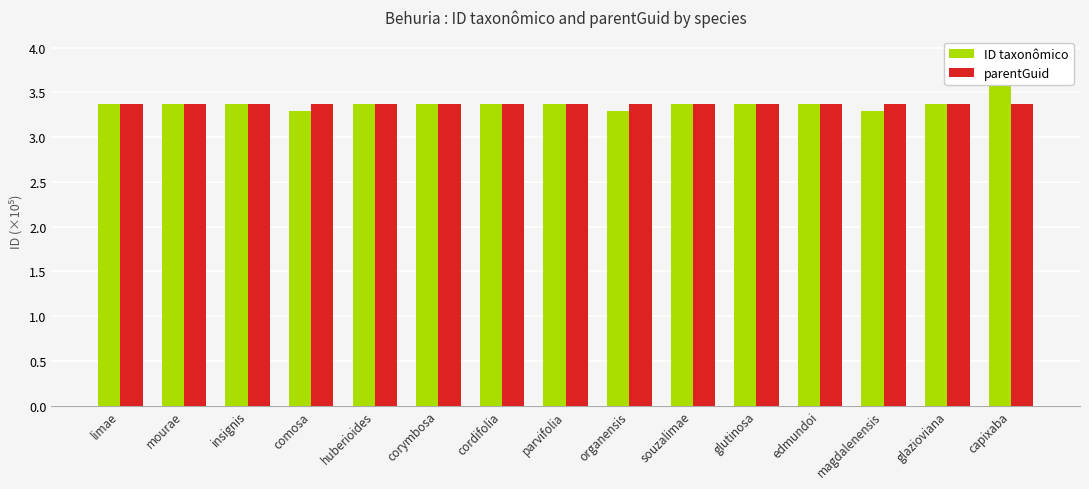

What is the difference between the second highest and minimum values in the ID taxonômico series?

0.1